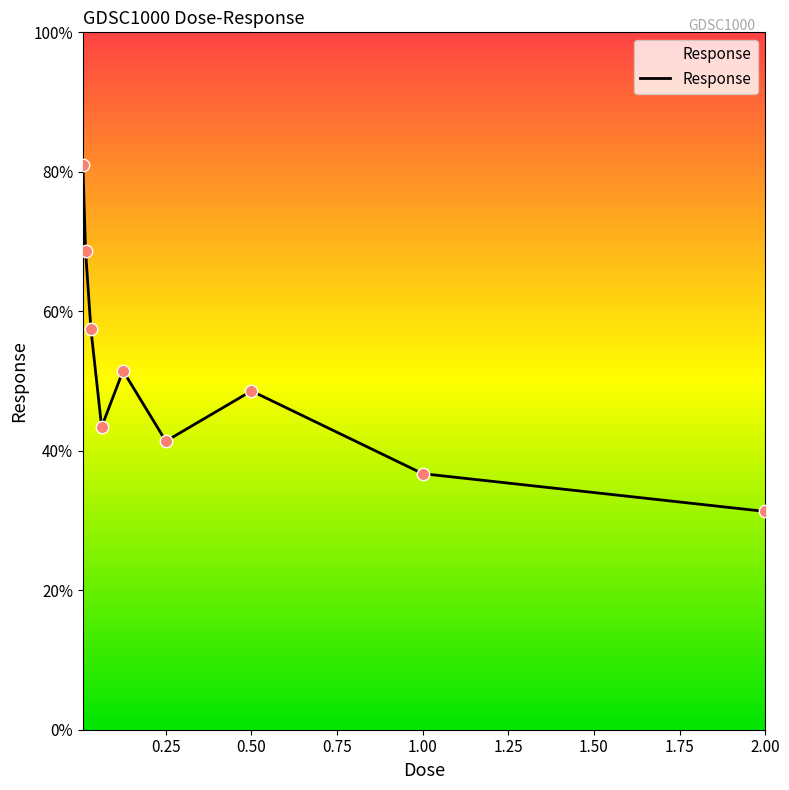

What is the difference between the maximum and minimum values?

49.7